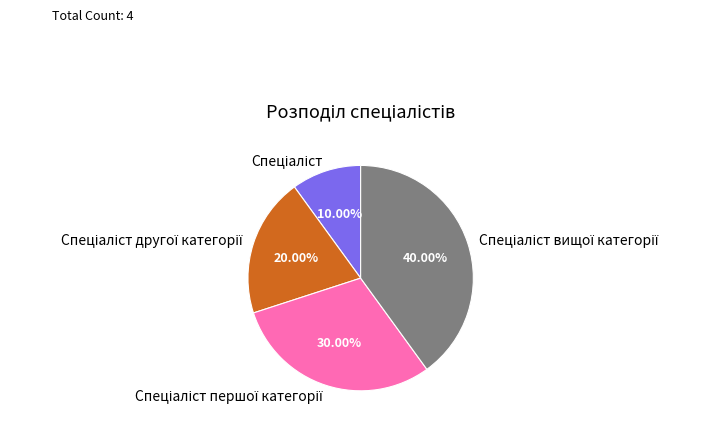

Is there any slice that represents more than half of the pie?

No